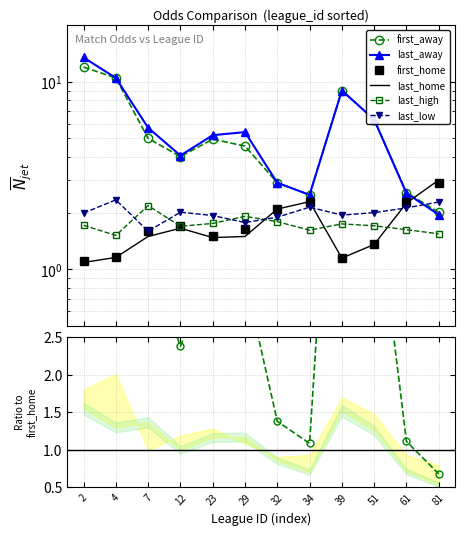

Reading left to right, transcribe all the data shown in this chart.

first_home: 2=1.1	4=1.2	7=1.6	12=1.7	23=1.5	29=1.6	32=2.1	34=2.3	39=1.1	51=1.4	61=2.3	81=2.9
last_home: 2=1.1	4=1.2	7=1.5	12=1.7	23=1.5	29=1.5	32=2.1	34=2.3	39=1.1	51=1.4	61=2.3	81=3.0
first_away: 2=12.0	4=10.5	7=5.0	12=4.0	23=5.0	29=4.5	32=2.9	34=2.5	39=9.0	51=6.3	61=2.6	81=2.0
last_away: 2=13.5	4=10.5	7=5.7	12=4.0	23=5.2	29=5.4	32=2.9	34=2.5	39=9.0	51=6.3	61=2.5	81=2.0
last_high: 2=1.7	4=1.5	7=2.2	12=1.7	23=1.8	29=1.9	32=1.8	34=1.6	39=1.8	51=1.7	61=1.6	81=1.6
last_low: 2=2.0	4=2.4	7=1.6	12=2.0	23=1.9	29=1.8	32=1.9	34=2.1	39=1.9	51=2.0	61=2.1	81=2.3